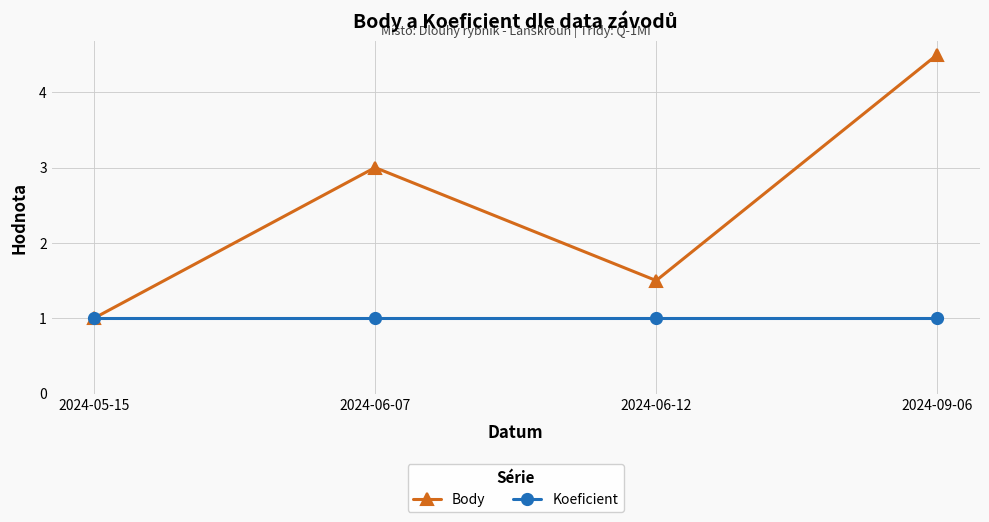

What position from the right is 2024-06-12?

2